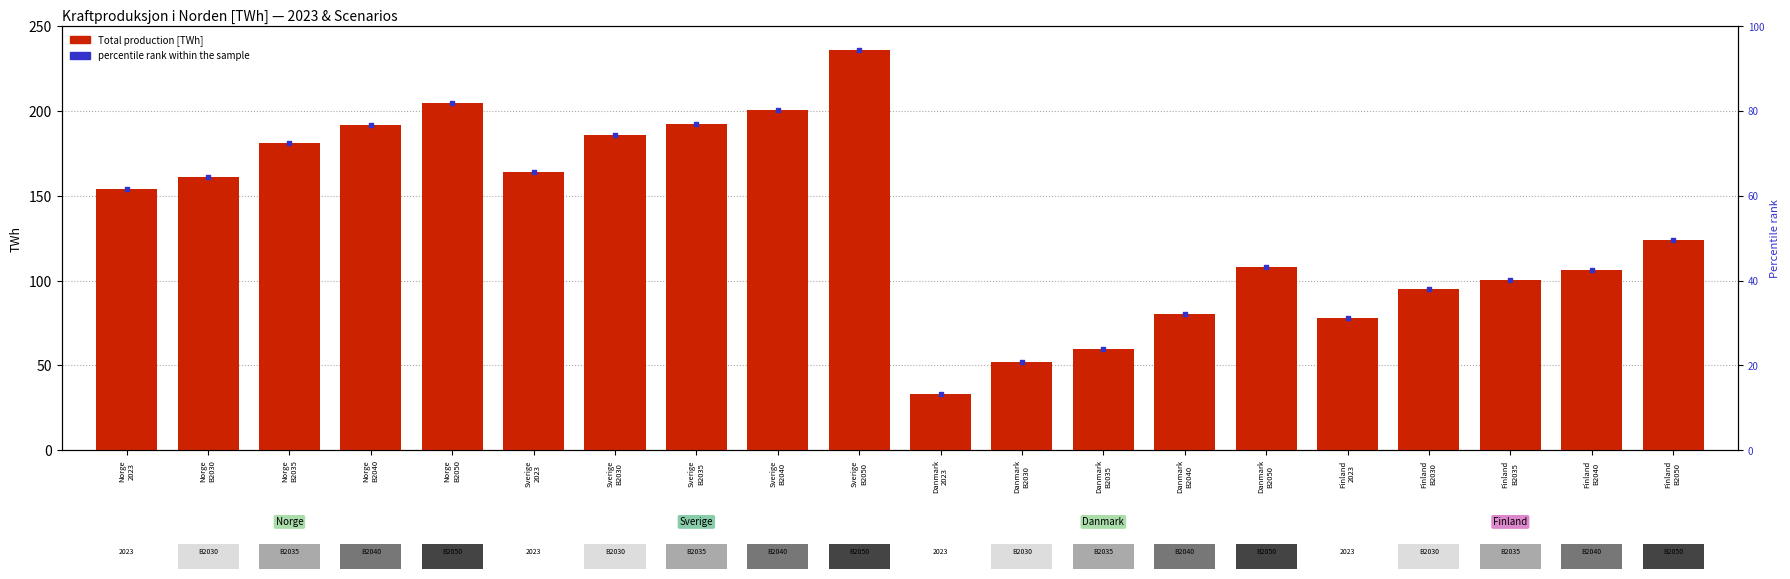

At how many categories does at least one series exceed 158?

9